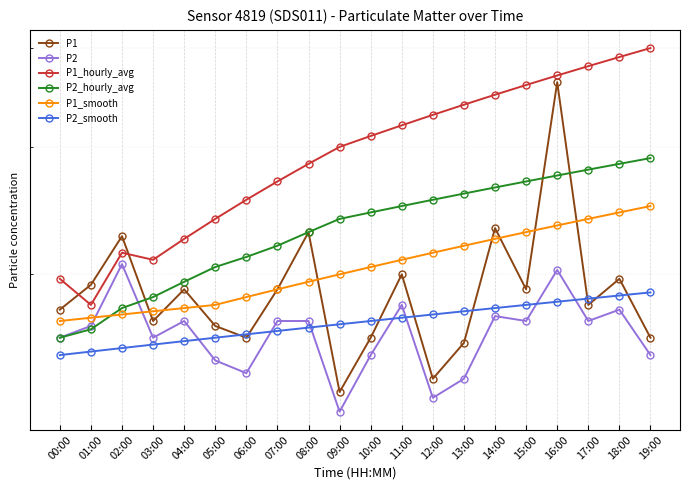

True or false: P2 and P1 cross at least once.

False